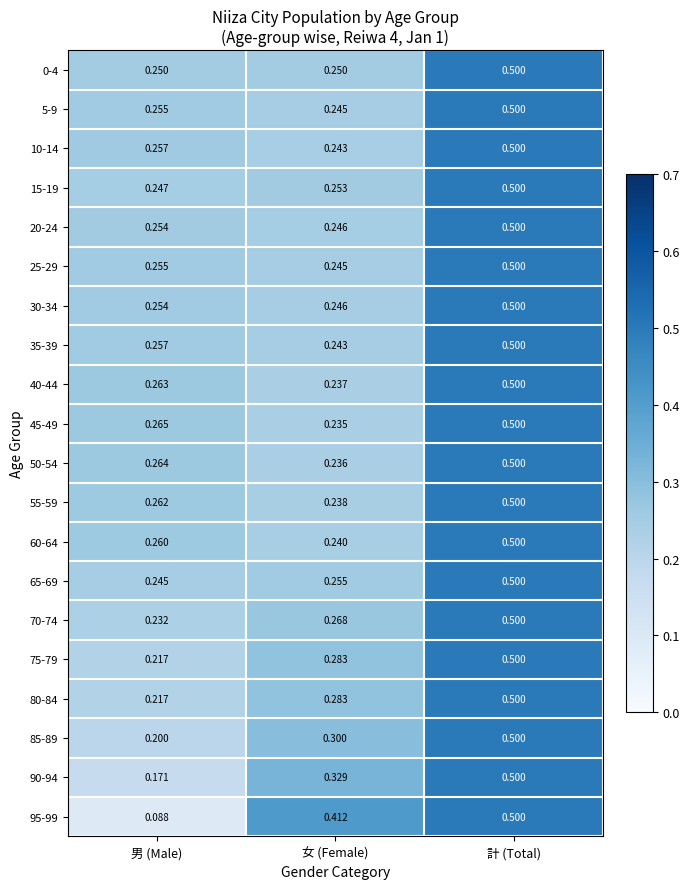

Is the value of 90-94 at 計 (Total) greater than the value of 35-39 at 女 (Female)?

Yes